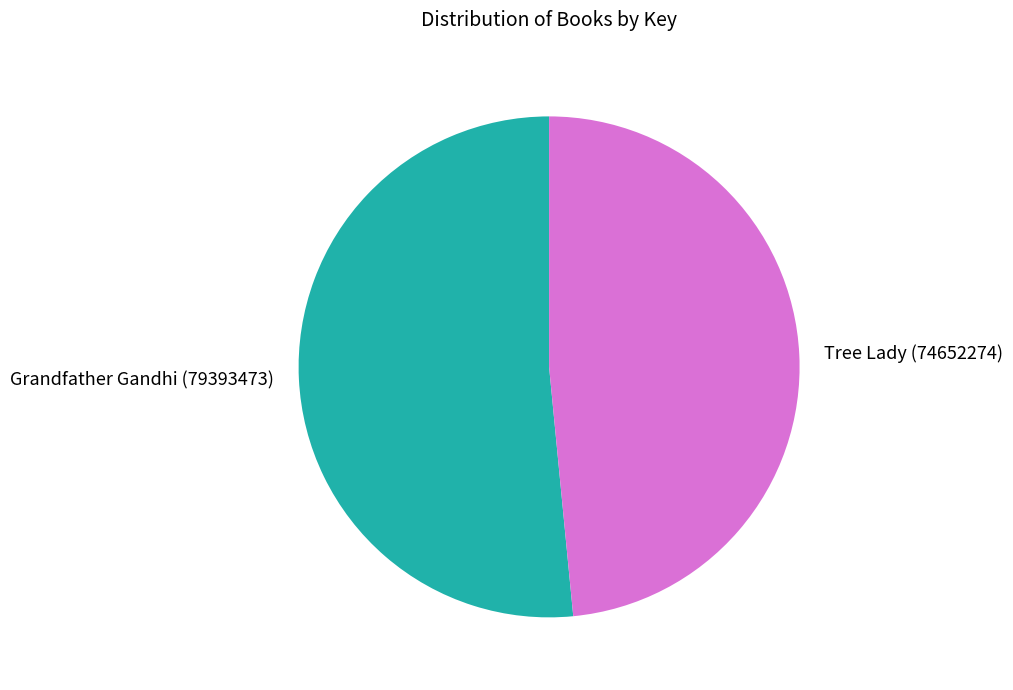

Approximately how many times larger is the value at Grandfather Gandhi compared to Tree Lady?

1.1